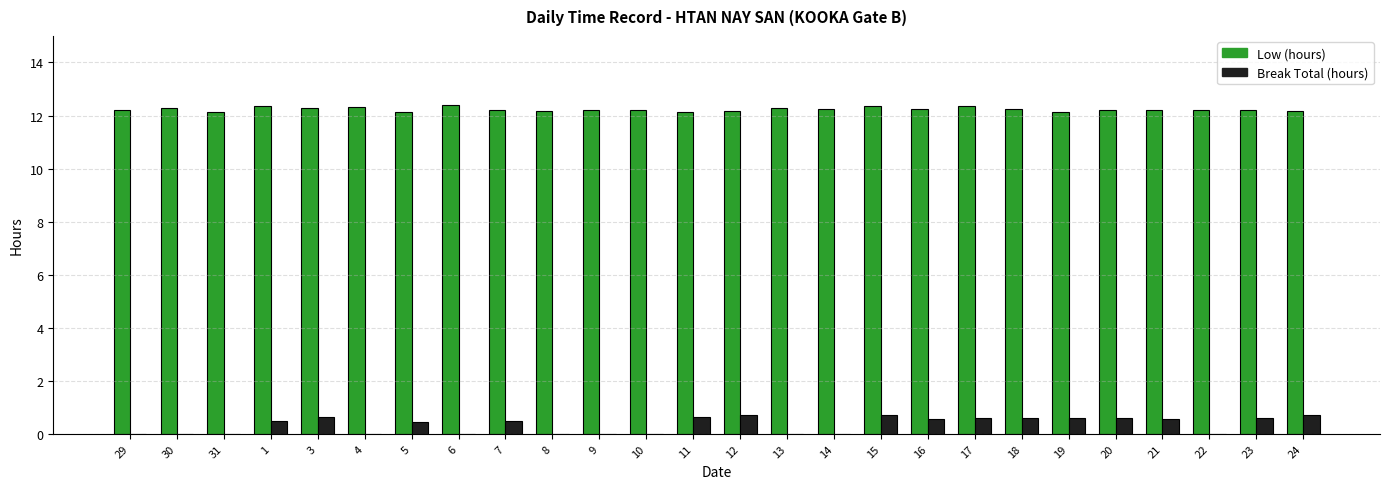

Which series has the largest total across all categories?

Low (hours)